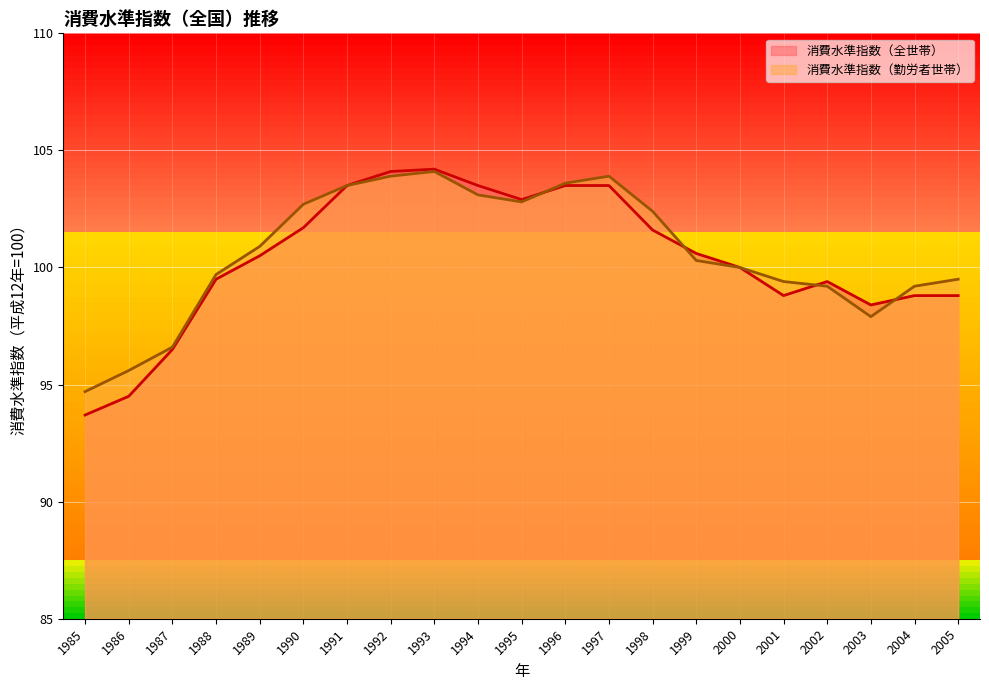

In 消費水準指数（全世帯）, how many points are higher than both neighbors (excluding endpoints)?

2